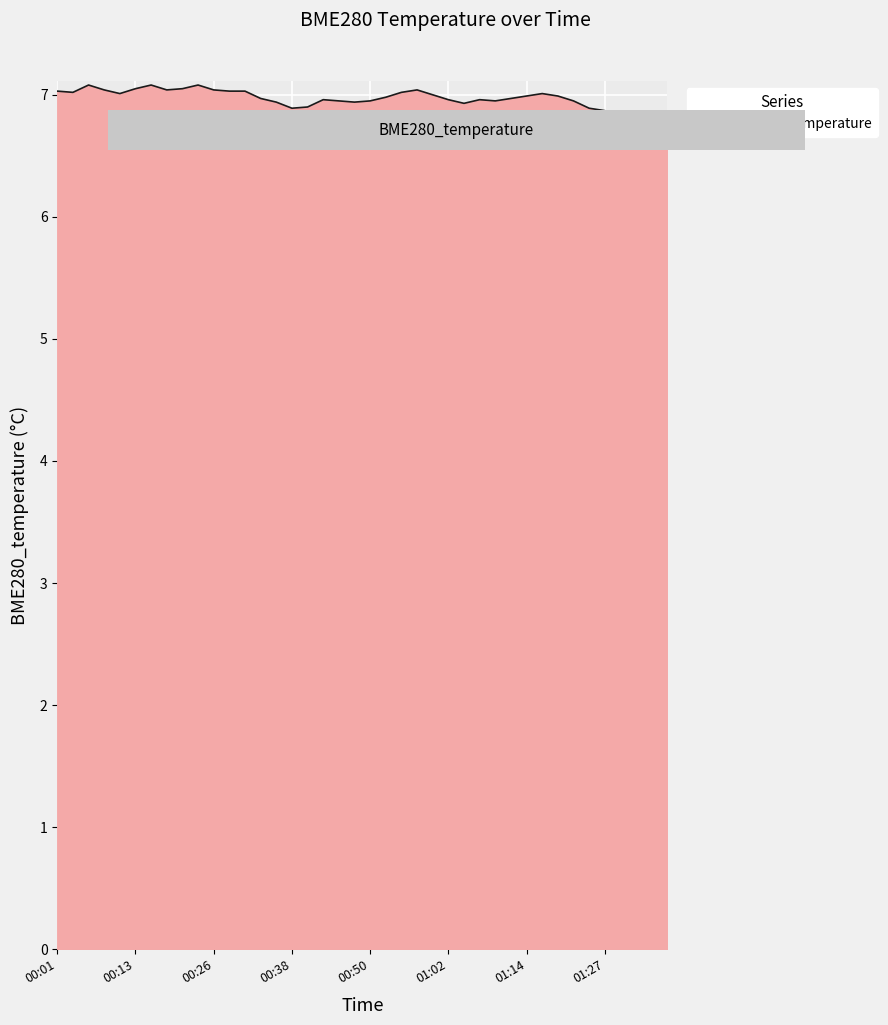

Does the chart display data point markers on the line(s)?

No